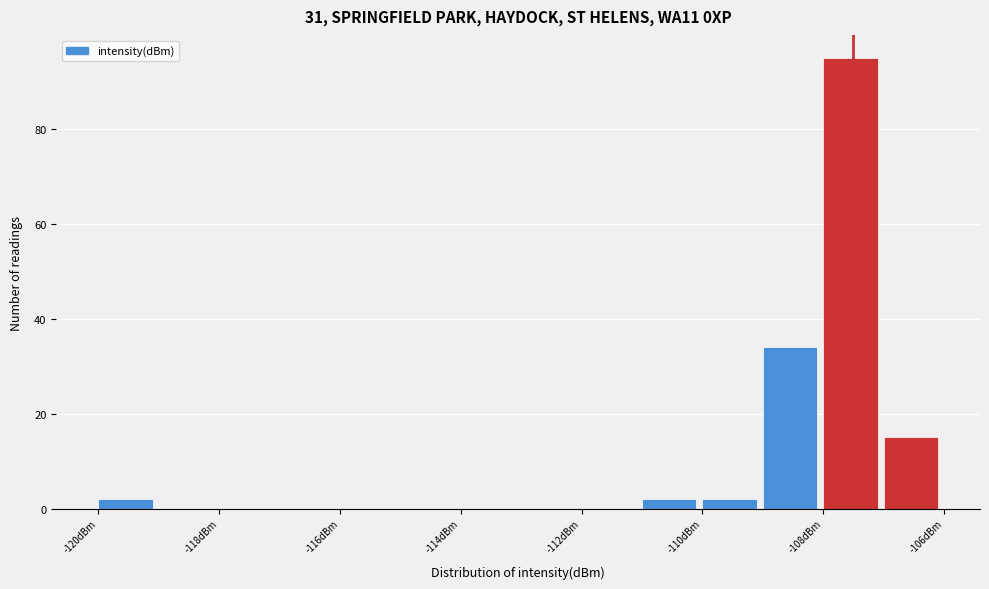

Which range on the x-axis has the tallest bar?

-108 to -107